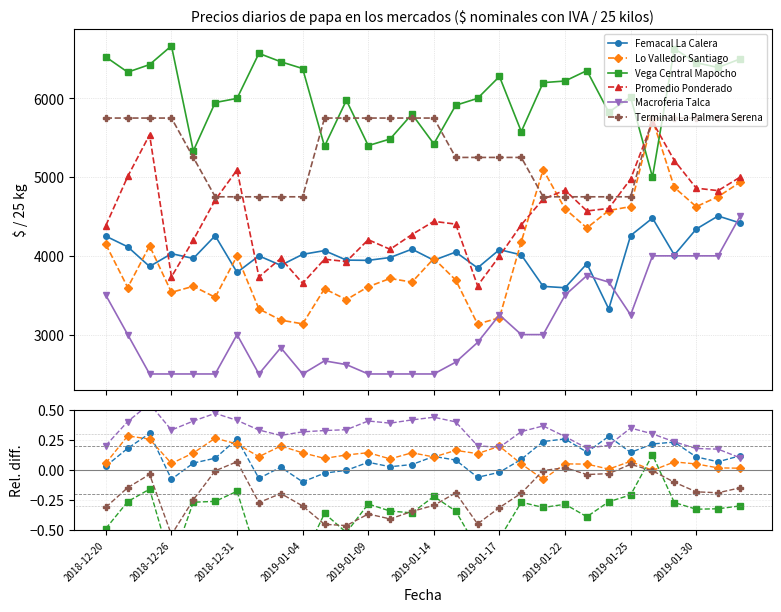

How many categories are shown in the chart?

30